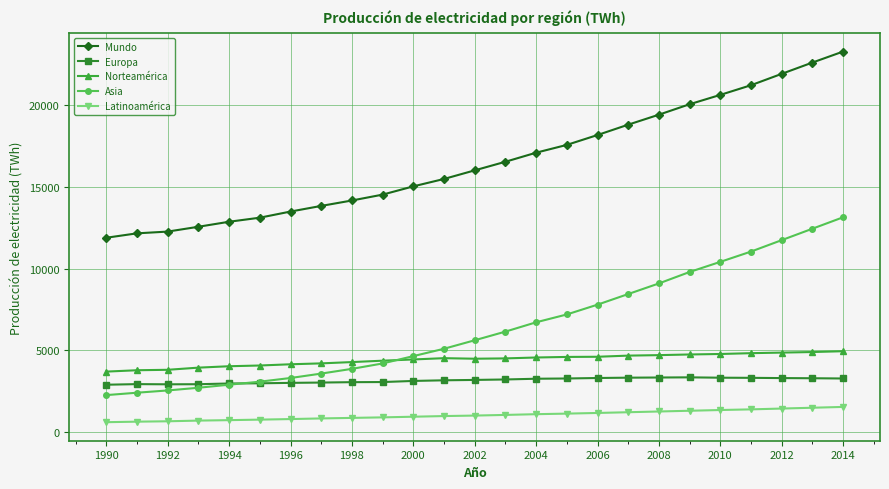

True or false: Mundo and Latinoamérica cross at least once.

False